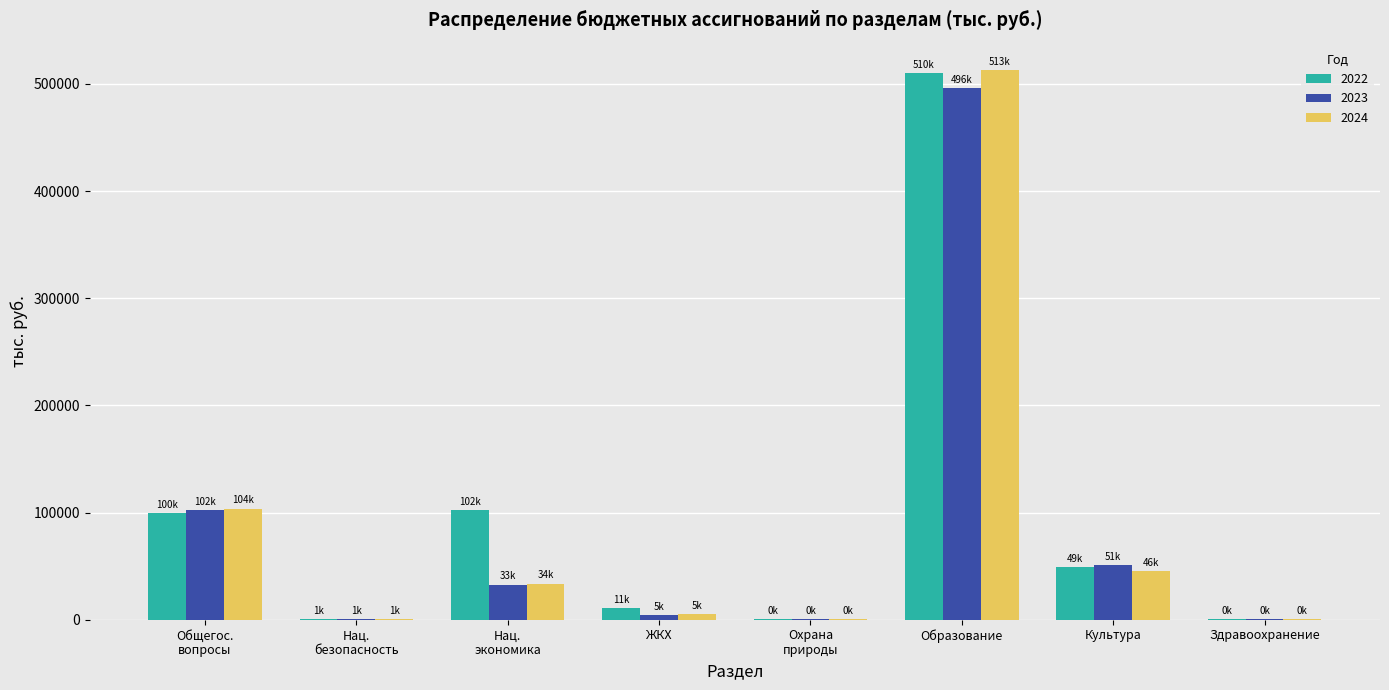

What is the sum of all 2023 values?

687986.9